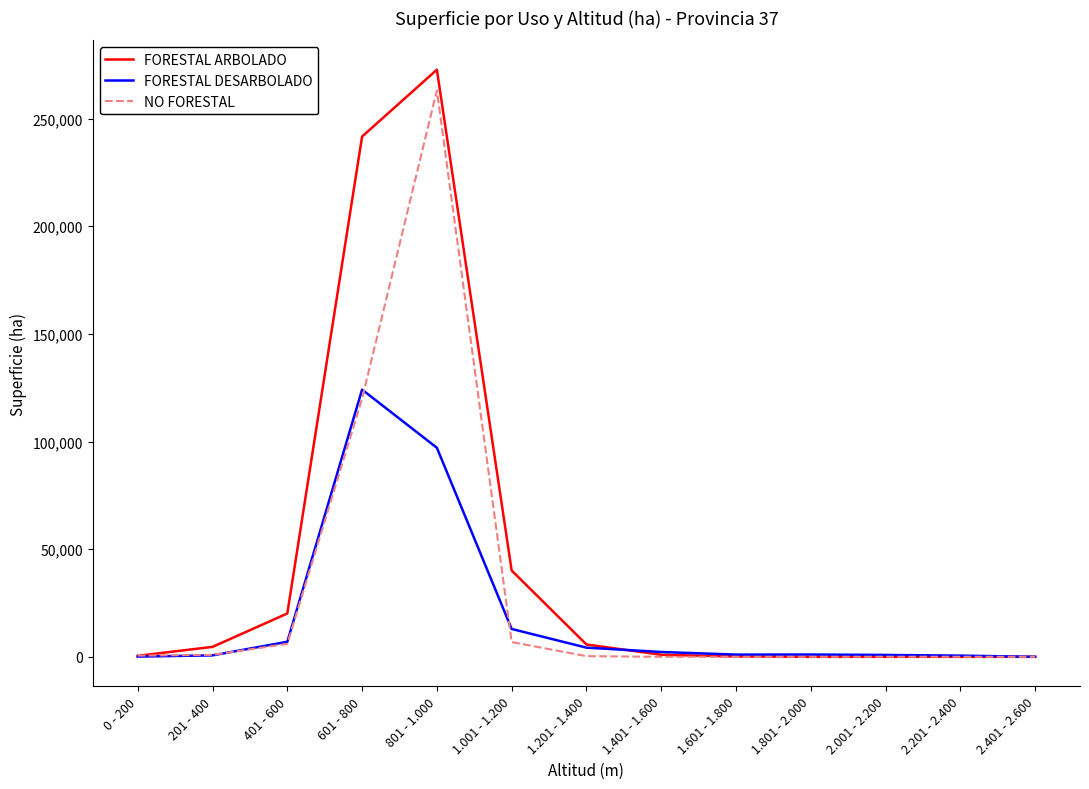

Is the value of FORESTAL DESARBOLADO at 601 - 800 greater than the value of NO FORESTAL at 1.001 - 1.200?

Yes